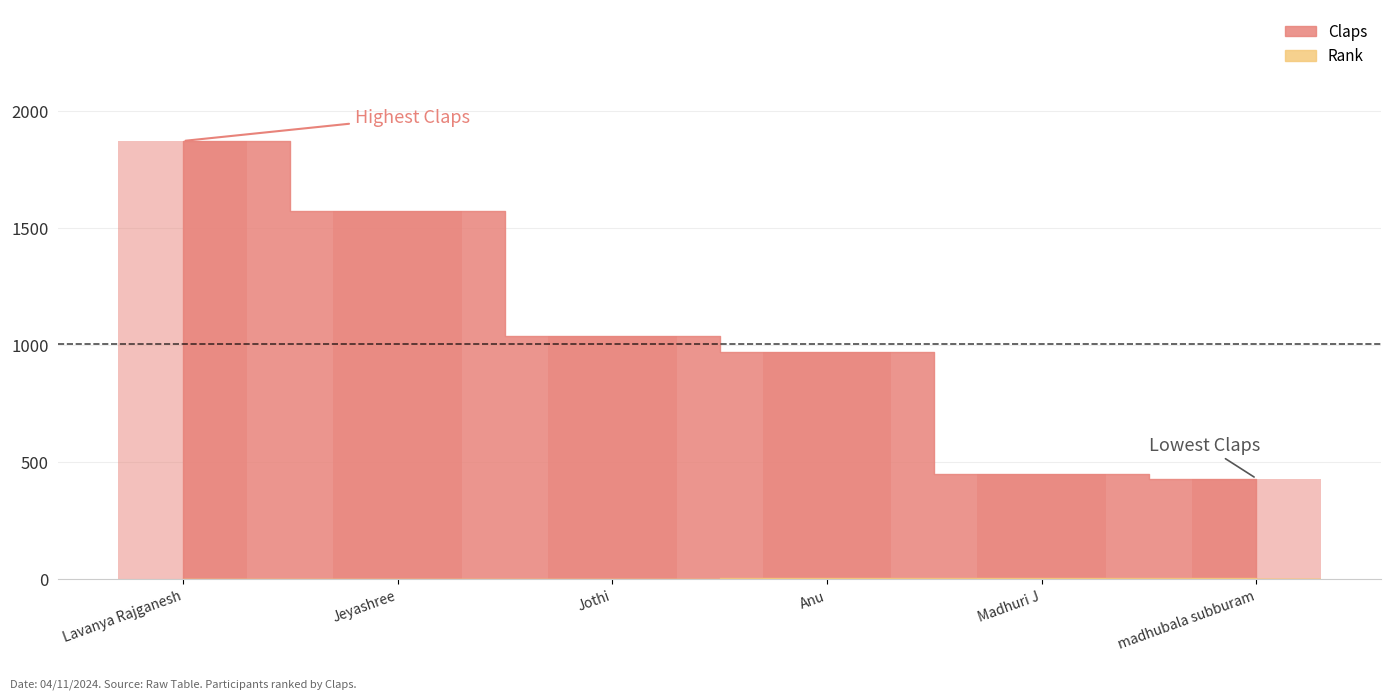

At which label is Rank closest to 3?

Jothi